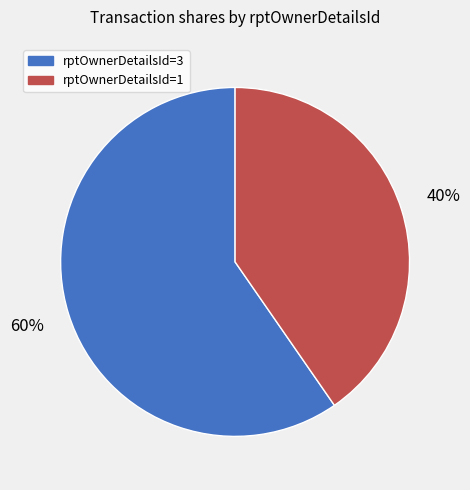

Does any single category account for the majority?

Yes